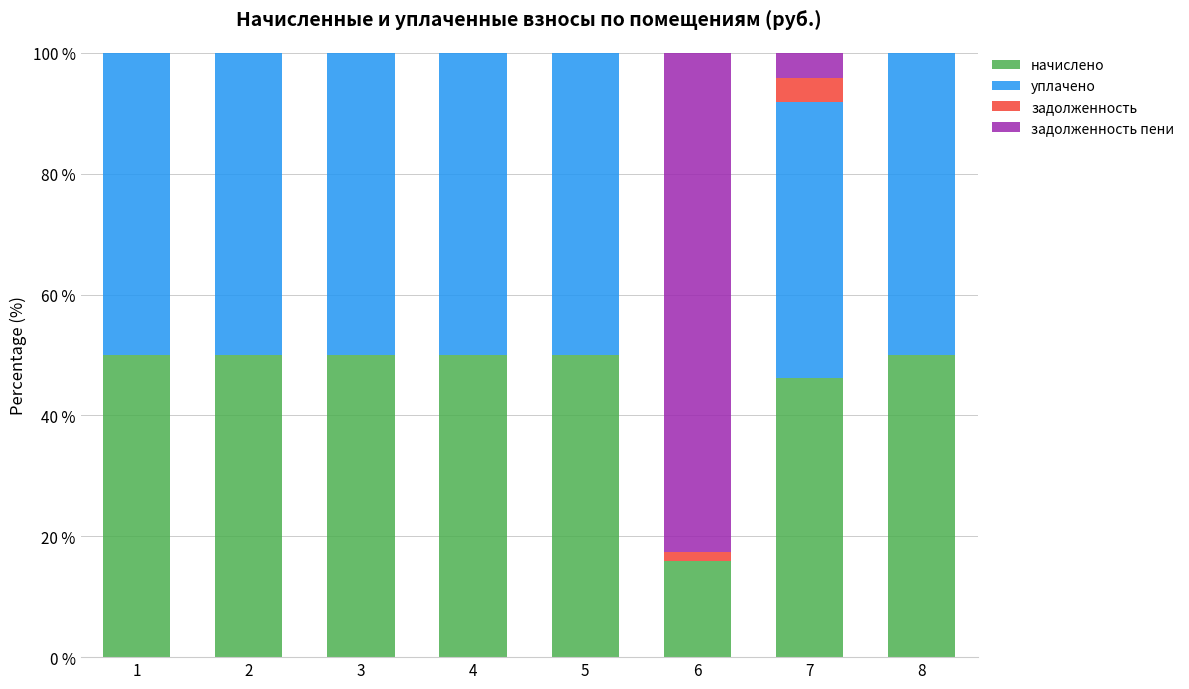

True or false: начислено has a value of 50.0 at 2.

True